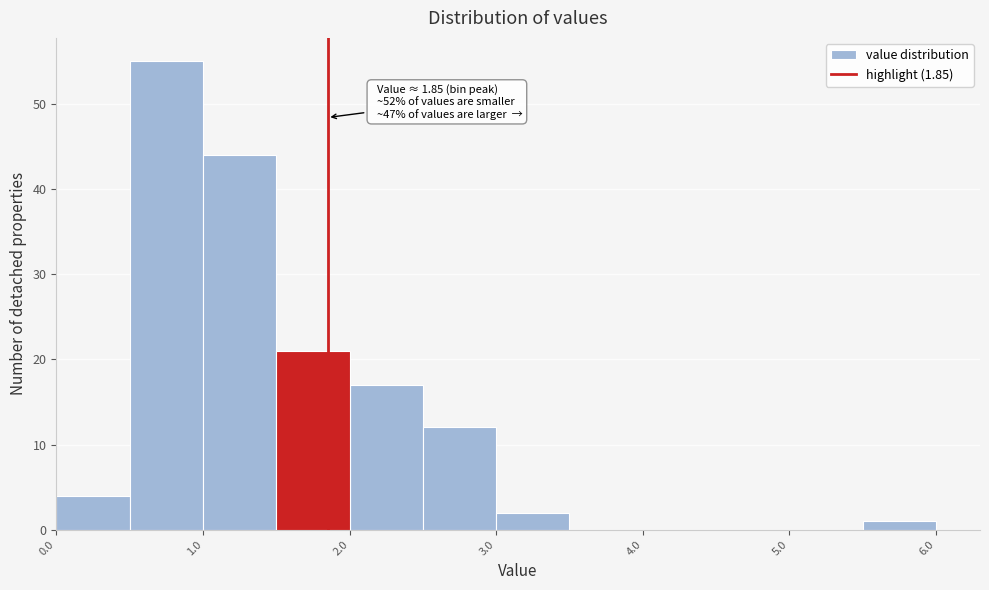

Over which range of the x-axis is the bar tallest?

0.5 to 1.0